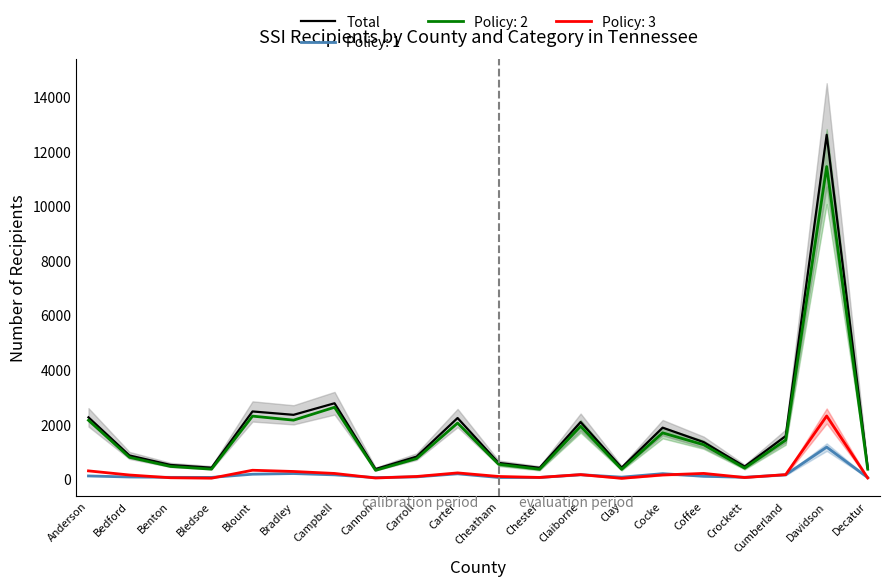

What is the label of the 14th point from the right?

Campbell